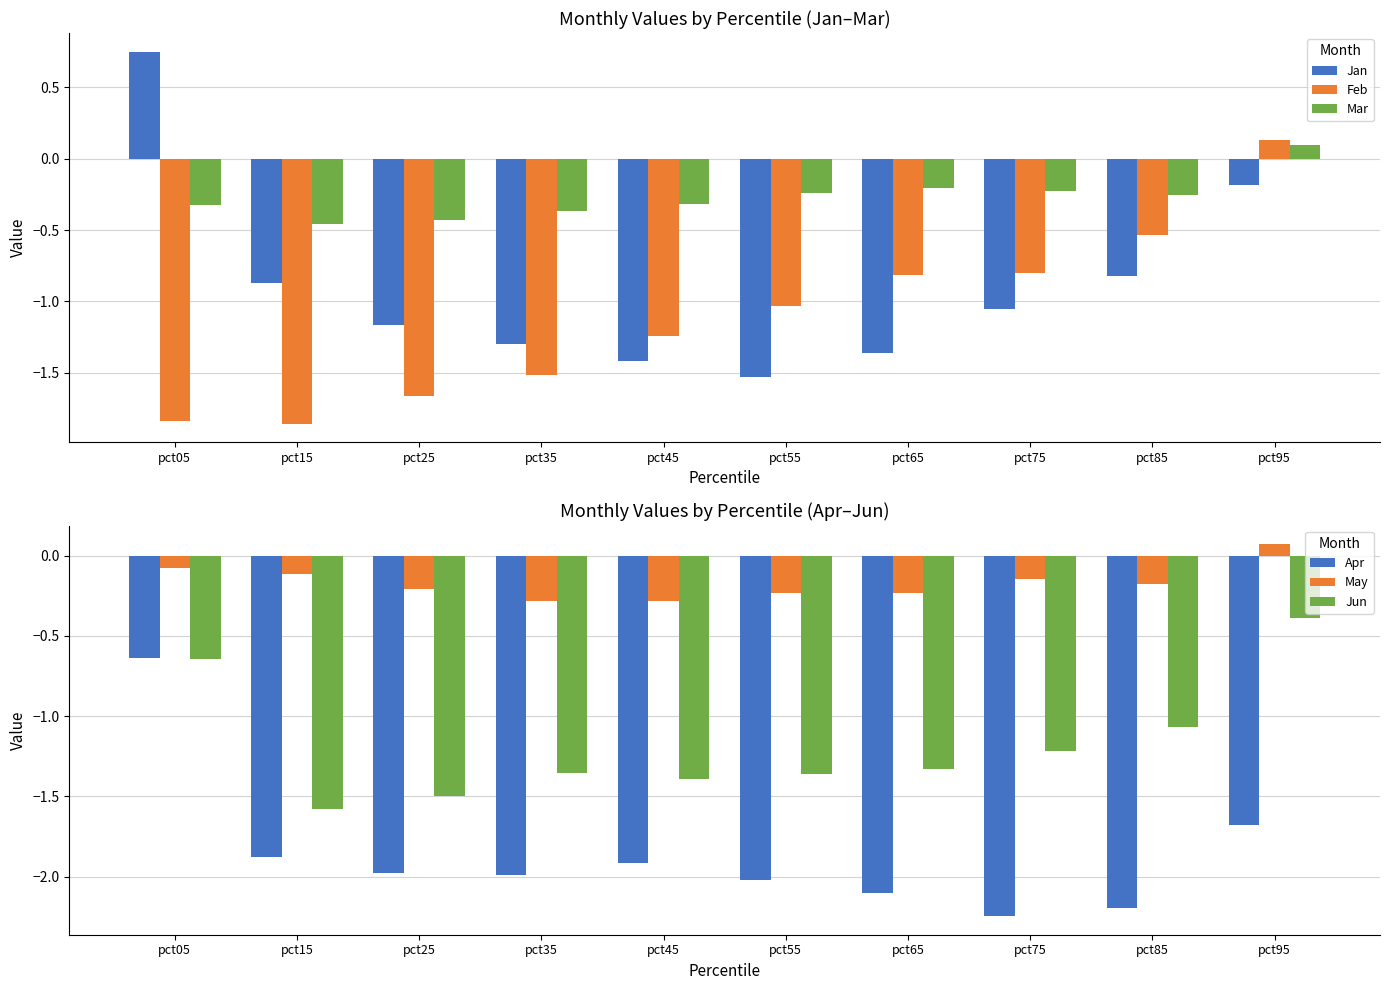

Which series changed the most between pct45 and pct55?

Feb